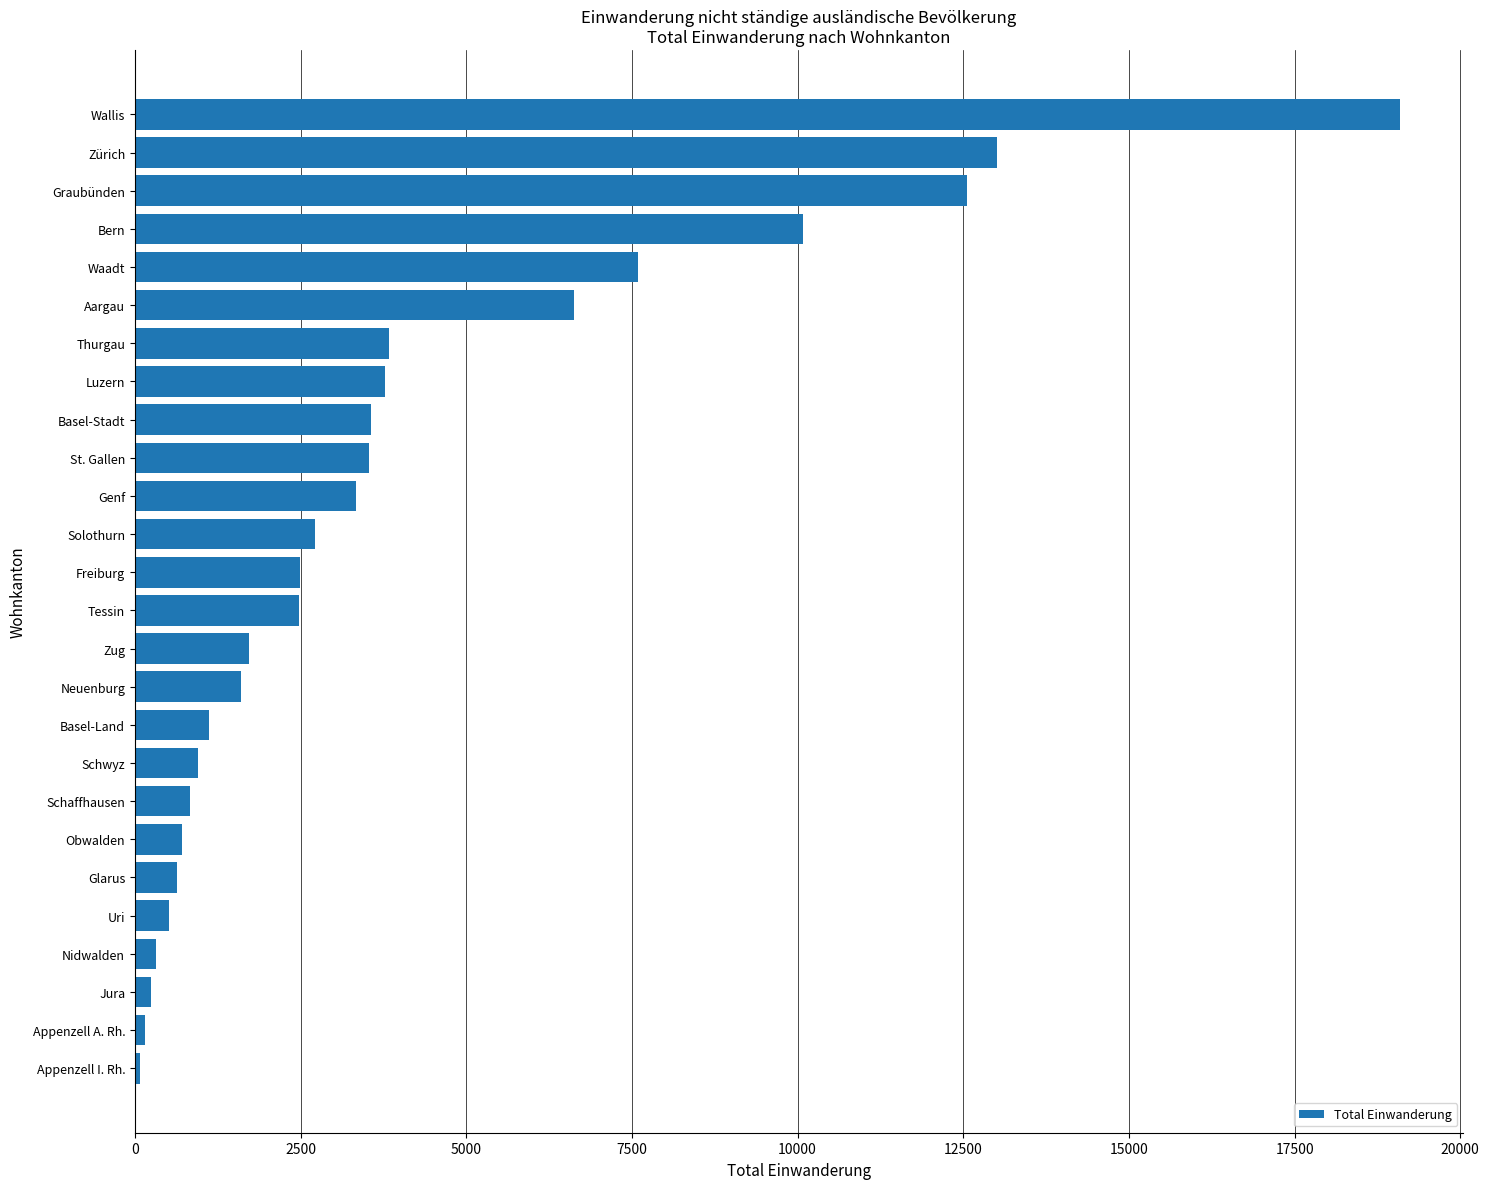

What is the difference between the second highest and minimum values?

12927